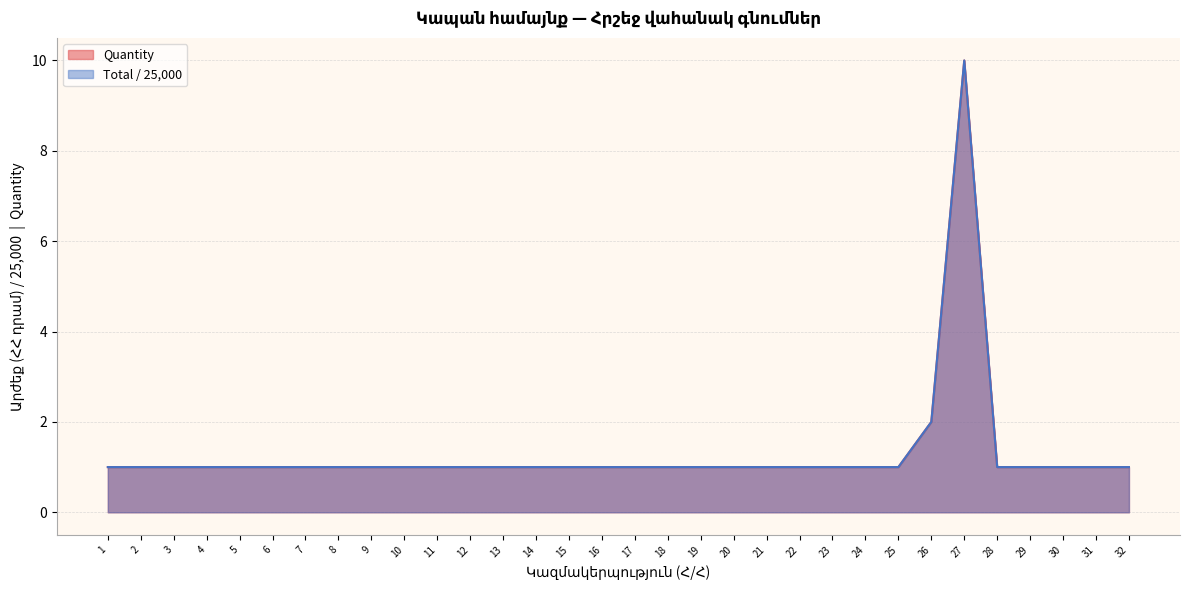

Reading right to left, list all the values displayed in this chart.

Quantity: 1	1	1	1	1	10	2	1	1	1	1	1	1	1	1	1	1	1	1	1	1	1	1	1	1	1	1	1	1	1	1	1
Total (AMD): 1	1	1	1	1	10	2	1	1	1	1	1	1	1	1	1	1	1	1	1	1	1	1	1	1	1	1	1	1	1	1	1